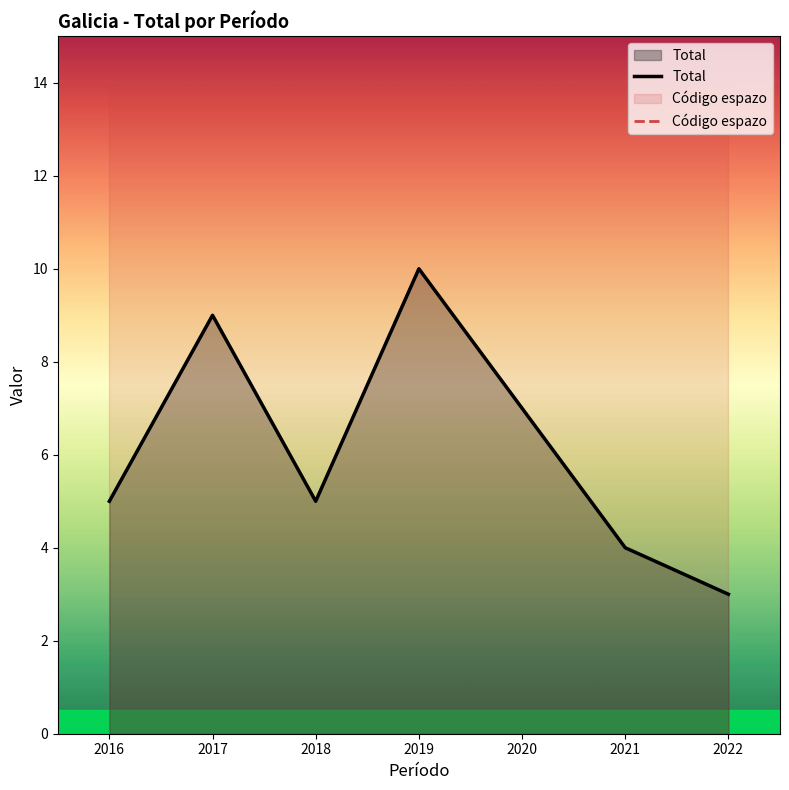

What is the greatest value displayed?

14